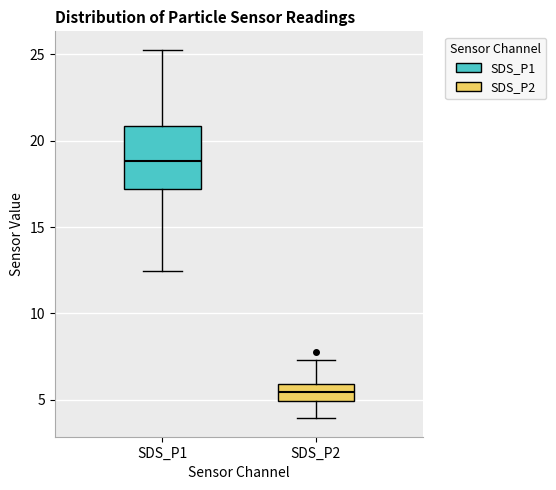

Which box's median line is the highest?

SDS_P1